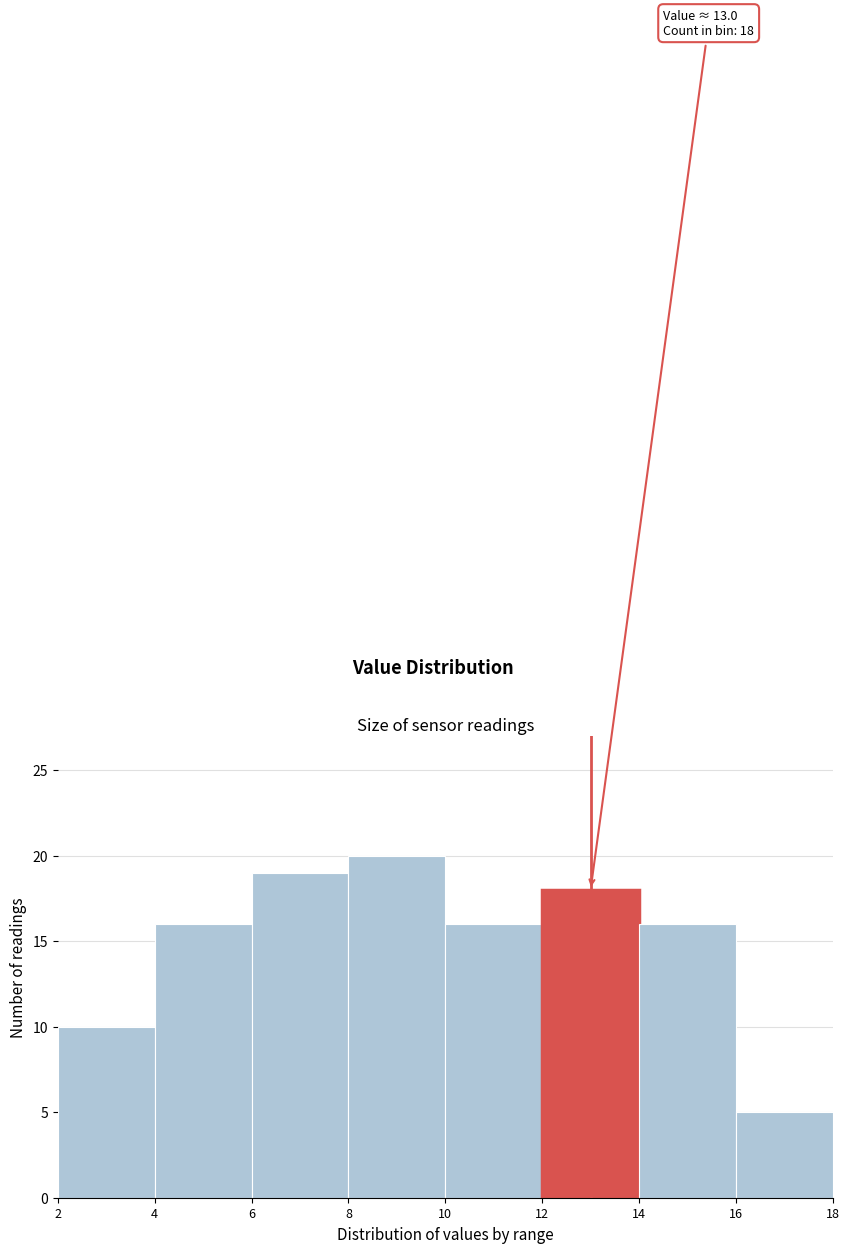

Over which range of the x-axis is the bar tallest?

8 to 10